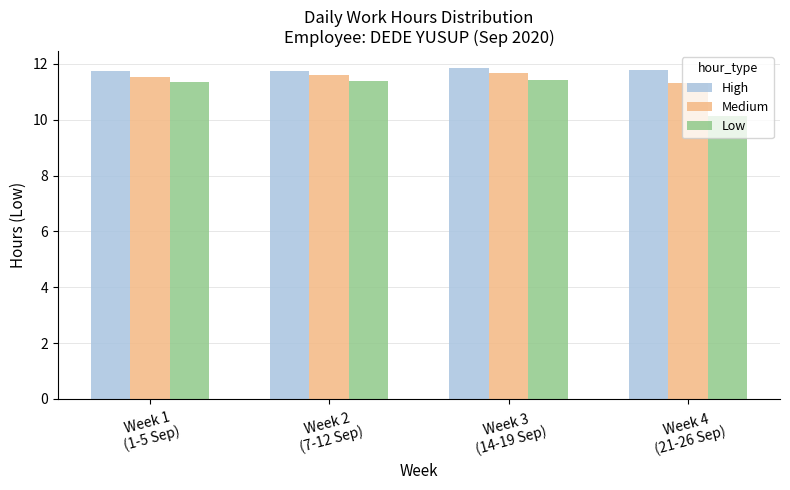

How many Medium values are between 11 and 12?

4